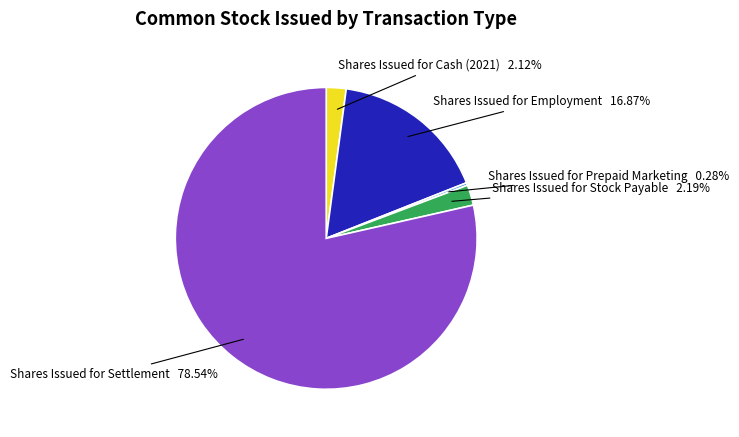

Is there any slice that represents more than half of the pie?

Yes